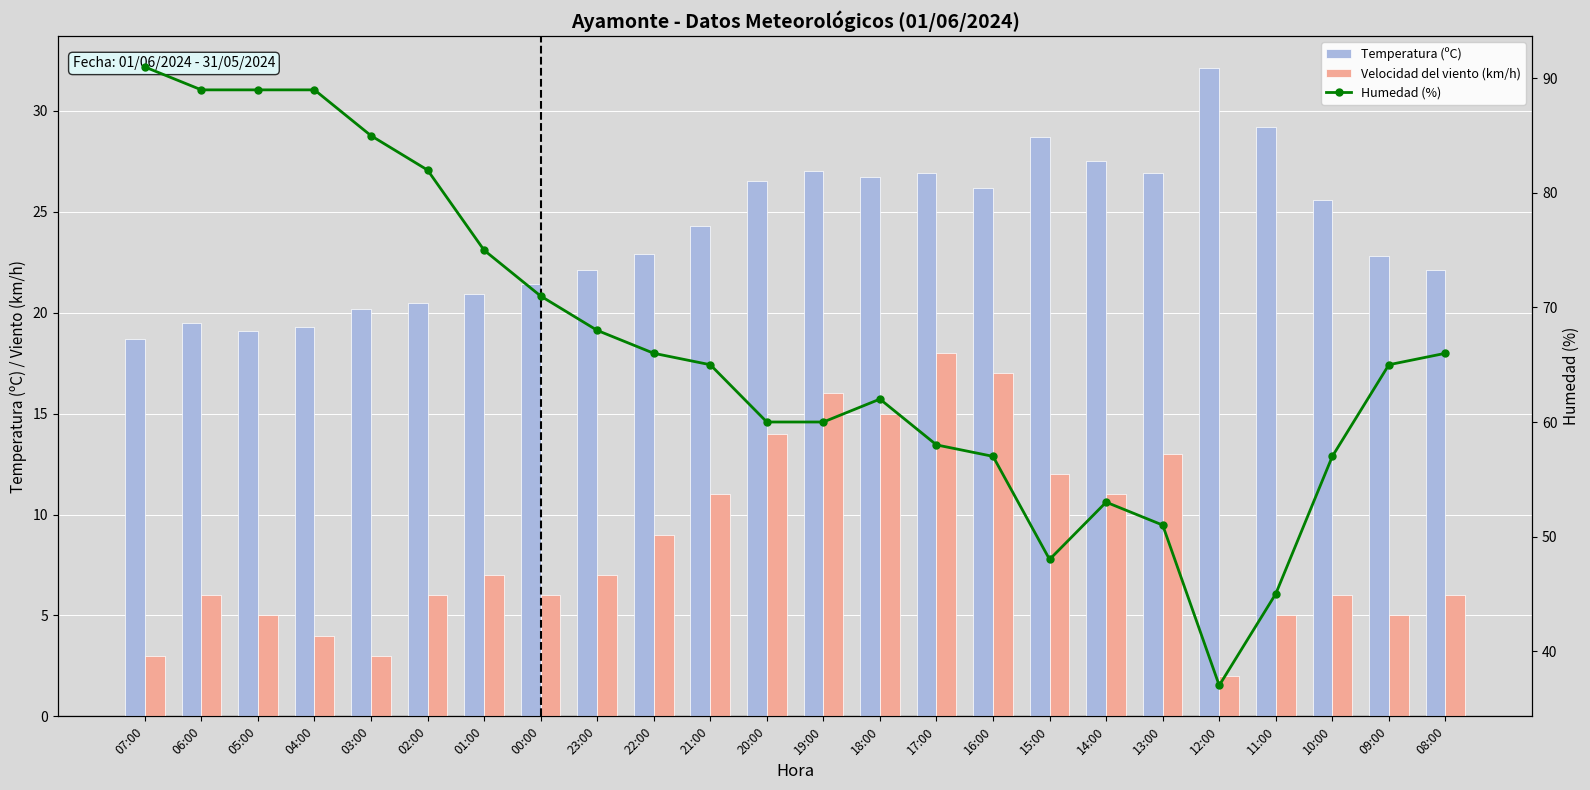

What is the difference between the second highest and second lowest values in the Humedad (%) series?

44.0